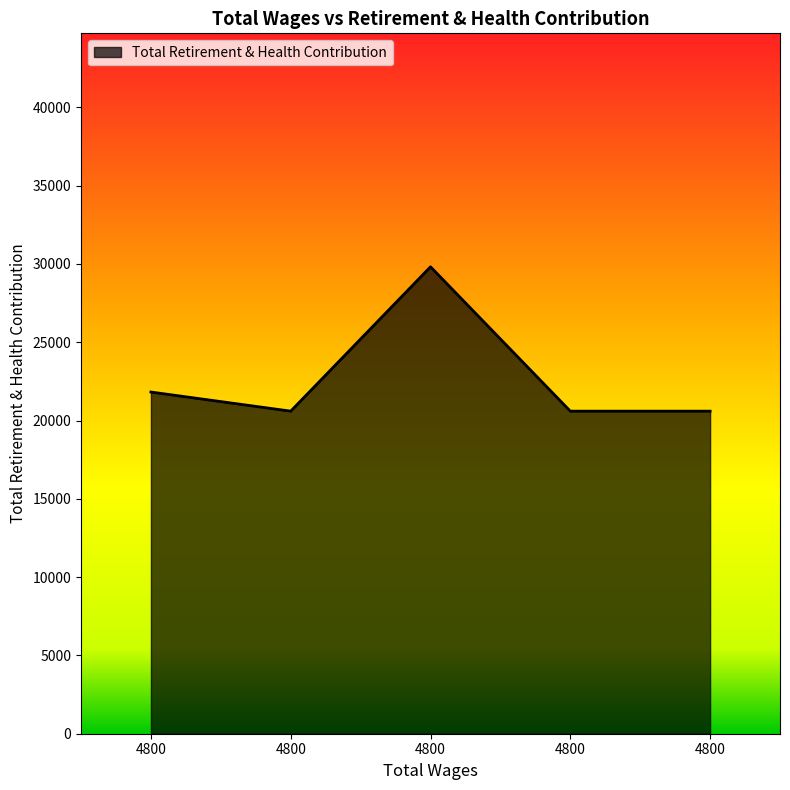

How many series are shown in this chart?

1